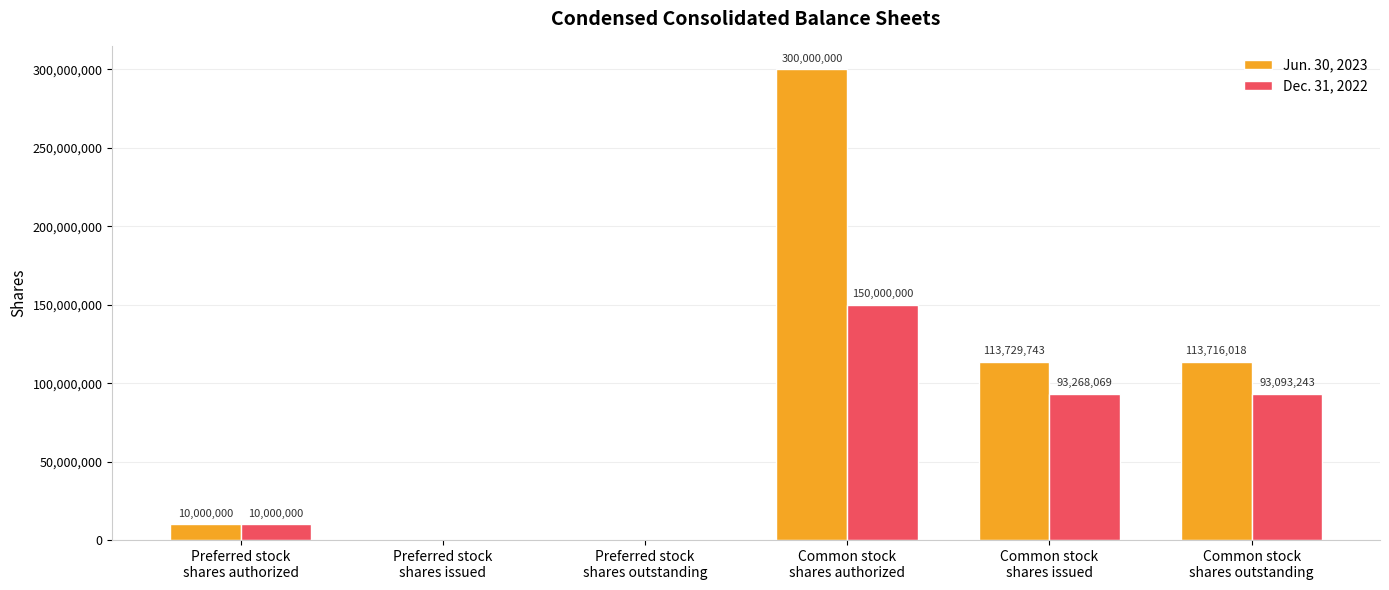

What is the sum of all Dec. 31, 2022 values?

346361312